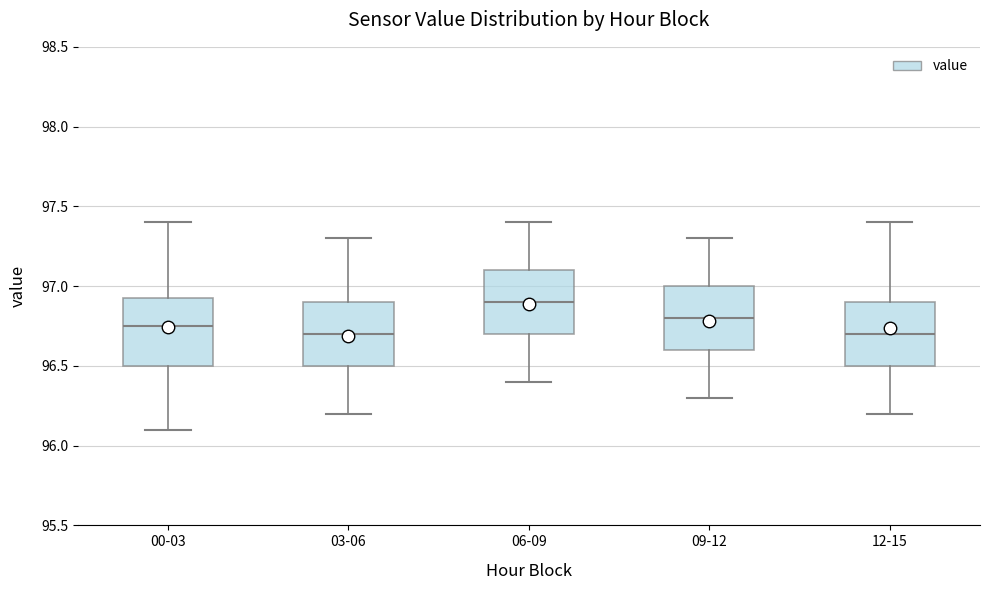

Where does the median line of the box for 00-03 sit on the y-axis? The values are not printed on the chart, so give them approximately, as read against the axis.

96.75